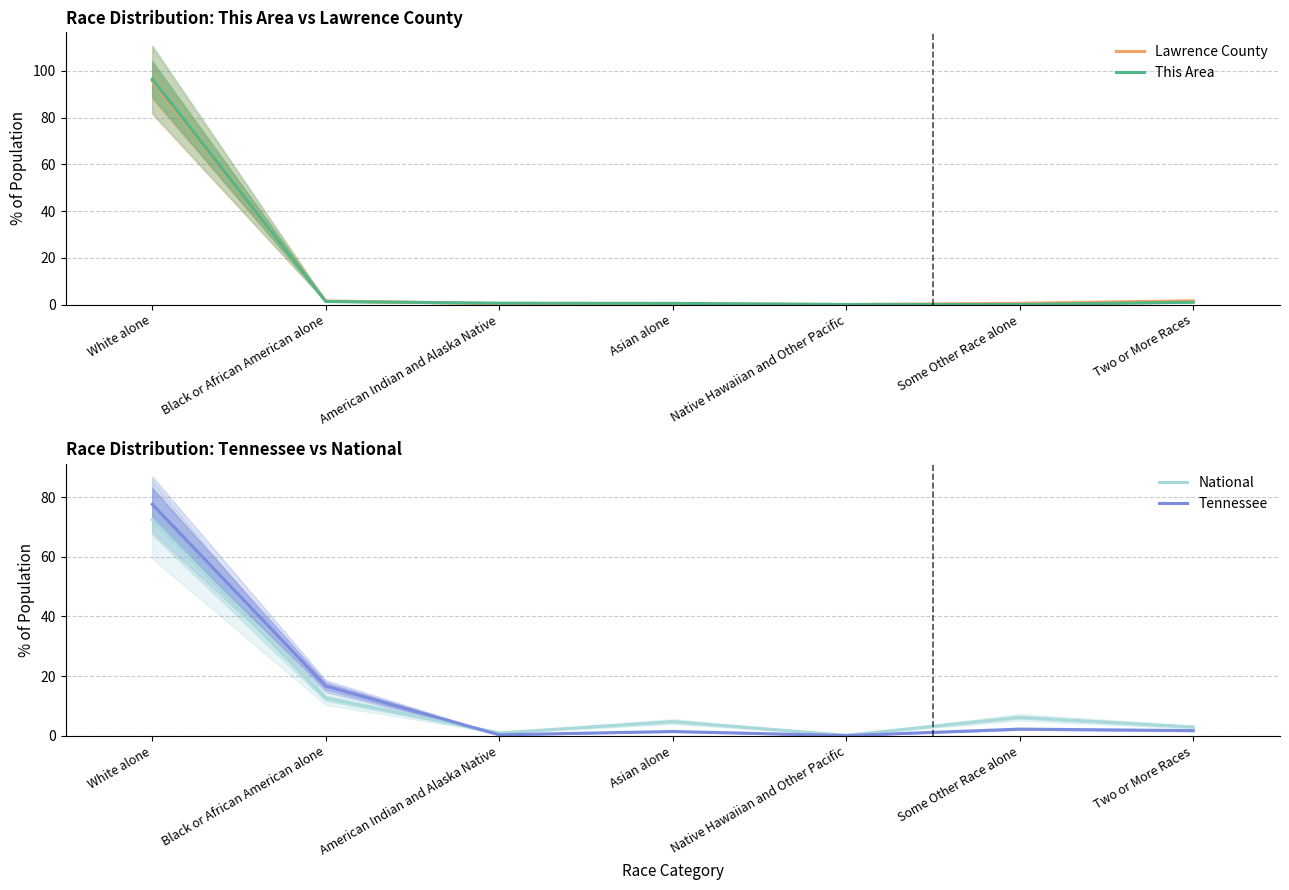

Reading left to right, list all the values displayed in this chart.

Lawrence County: White alone=95.7	Black or African American alone=1.5	American Indian and Alaska Native=0.4	Asian alone=0.3	Native Hawaiian and Other Pacific=0.0	Some Other Race alone=0.5	Two or More Races=1.6
This Area: White alone=96.5	Black or African American alone=1.3	American Indian and Alaska Native=0.6	Asian alone=0.5	Native Hawaiian and Other Pacific=0.0	Some Other Race alone=0.0	Two or More Races=1.0
National: White alone=72.4	Black or African American alone=12.6	American Indian and Alaska Native=0.9	Asian alone=4.8	Native Hawaiian and Other Pacific=0.2	Some Other Race alone=6.2	Two or More Races=2.9
Tennessee: White alone=77.6	Black or African American alone=16.7	American Indian and Alaska Native=0.3	Asian alone=1.4	Native Hawaiian and Other Pacific=0.1	Some Other Race alone=2.2	Two or More Races=1.7